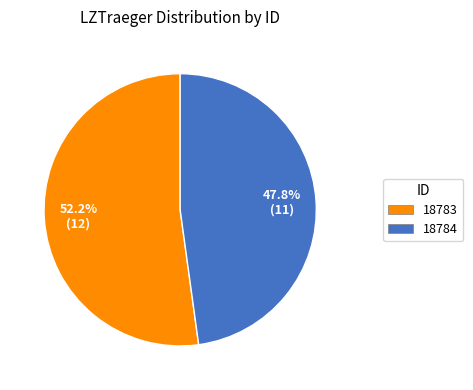

Which has a higher value, 18784 or 18783?

18783